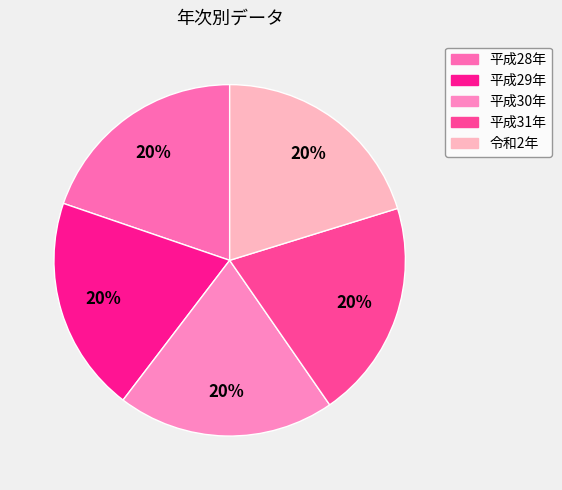

How many slices are in this pie chart?

5